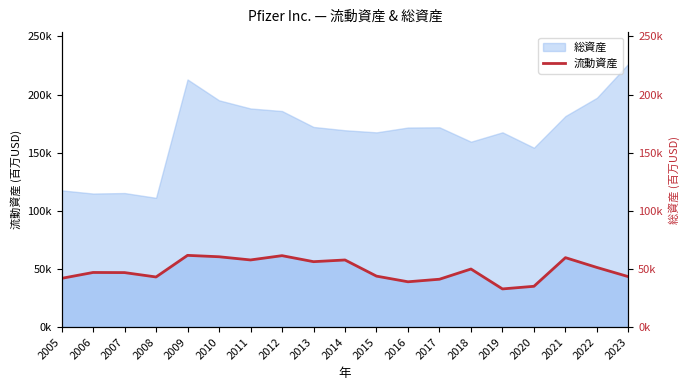

How many data points are less than 46949?

9